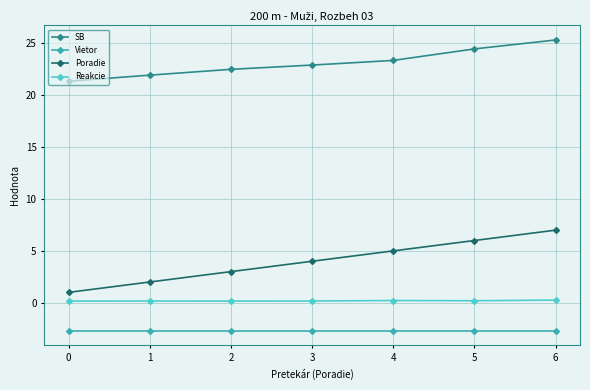

How many lines are shown in the chart?

4